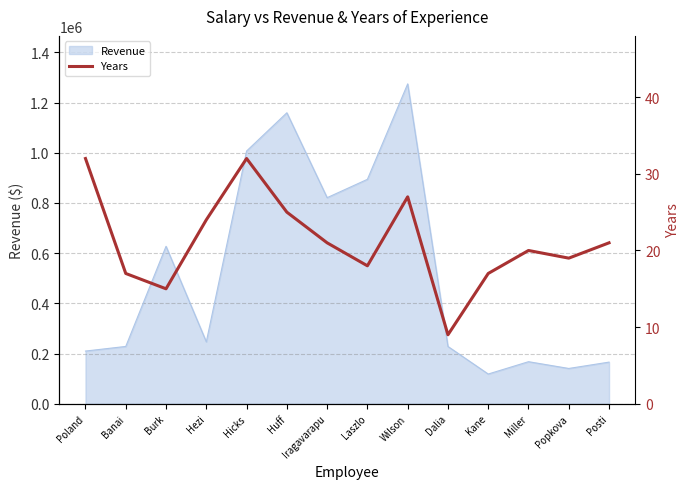

How many interior local peaks (higher than both neighbors) does the data have?

3